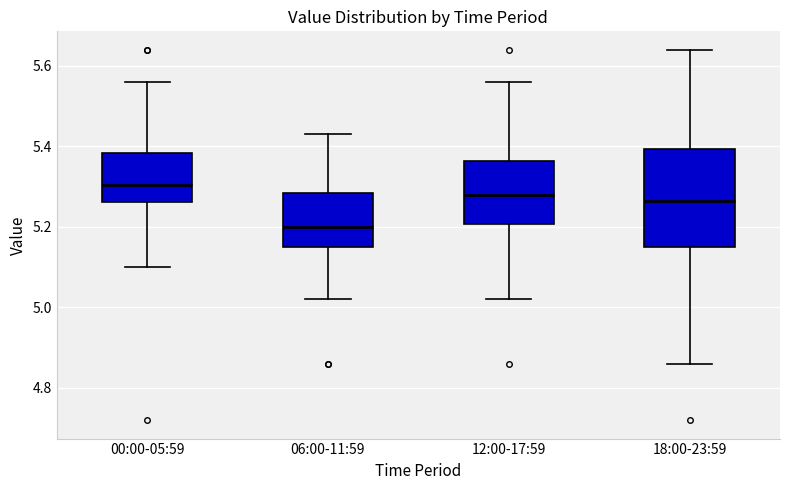

Where does the lower whisker of the box for 00:00-05:59 end on the y-axis? The values are not printed on the chart, so give them approximately, as read against the axis.

5.10